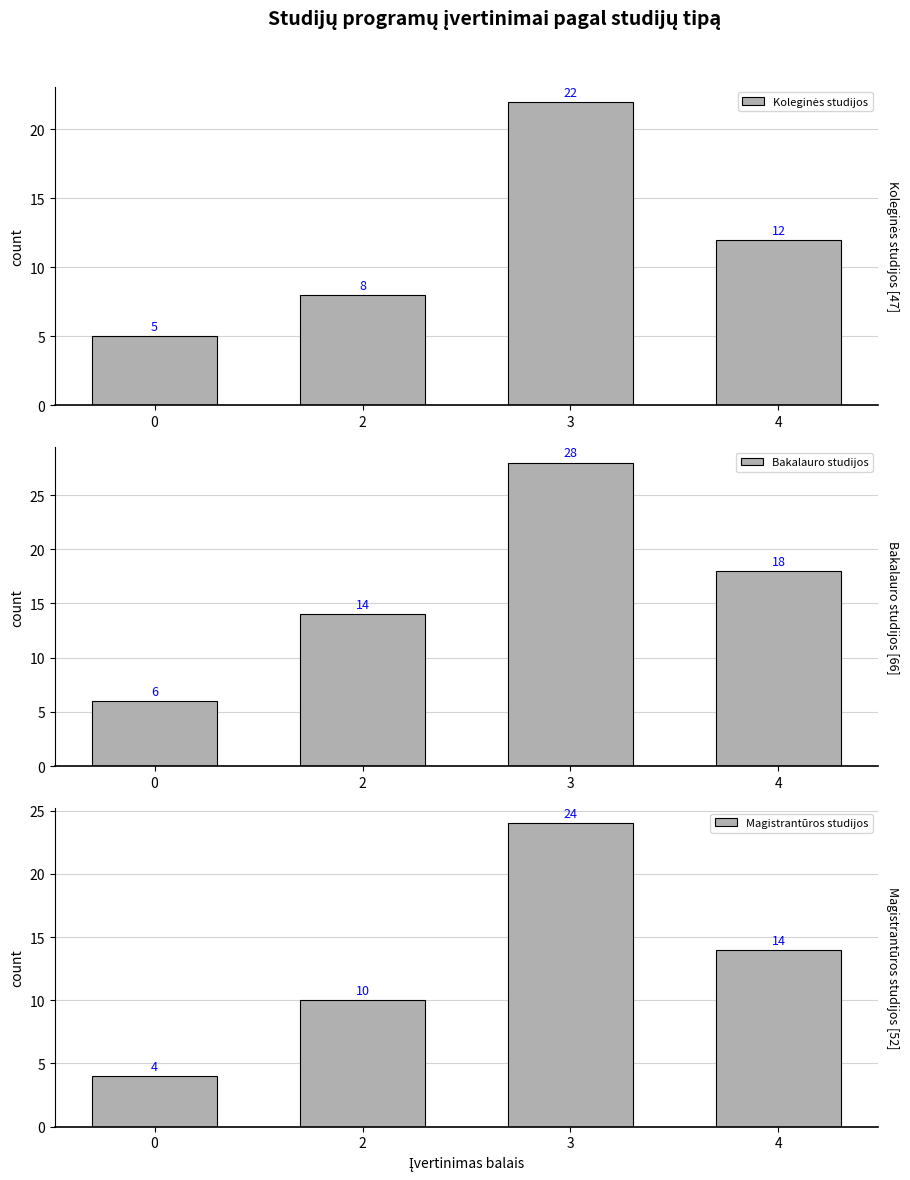

The Bakalauro studijos series shows 27 at 4. True or false?

False